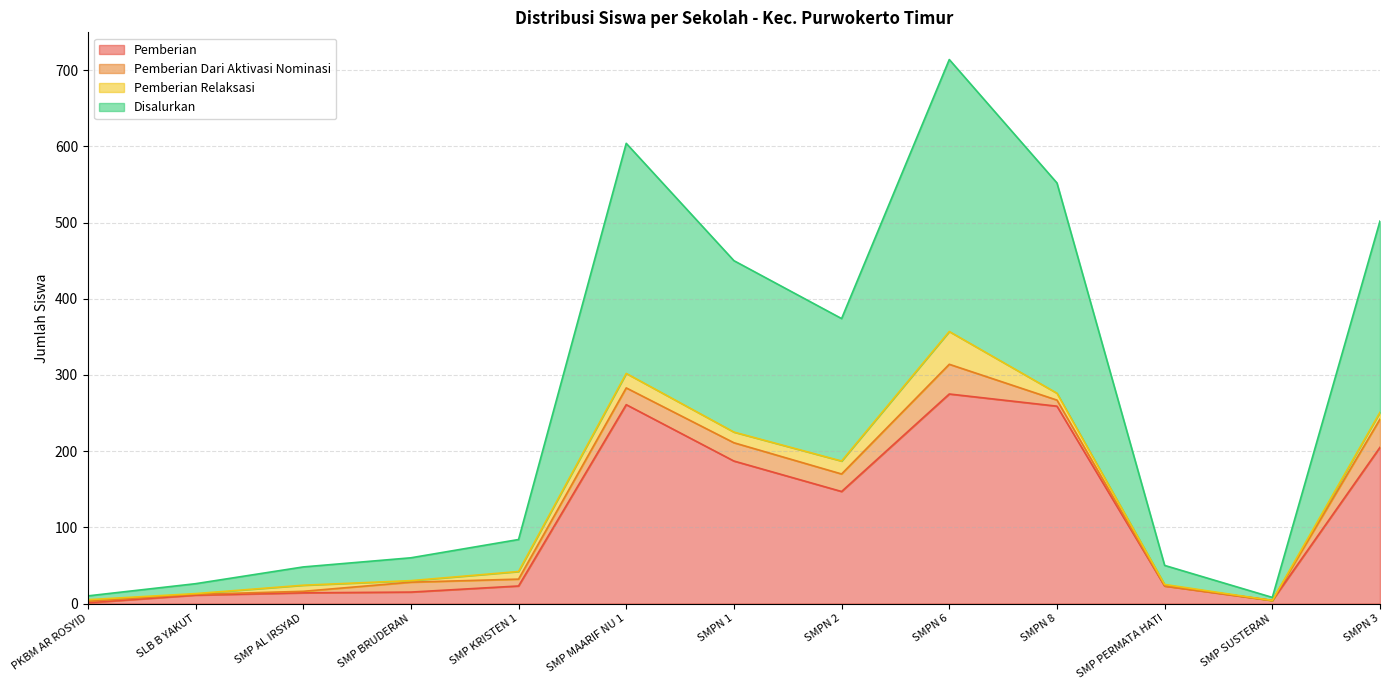

The Disalurkan series shows 5 at PKBM AR ROSYID. True or false?

True